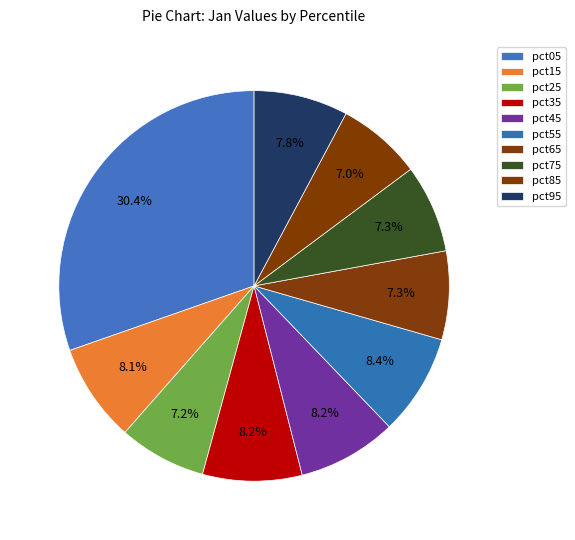

Count the number of slices in the pie.

10